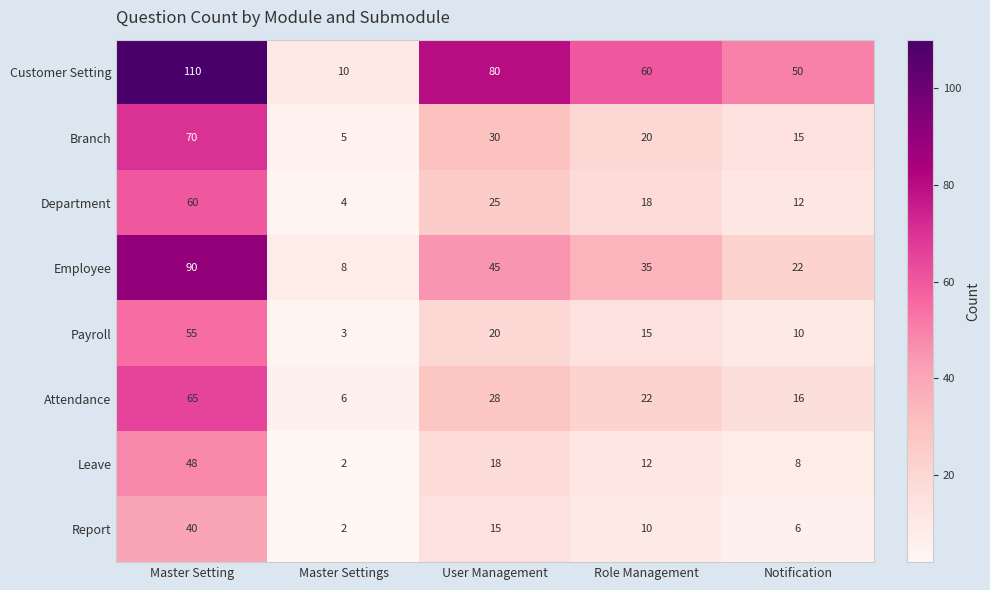

At which label does Leave reach its peak?

Master Setting